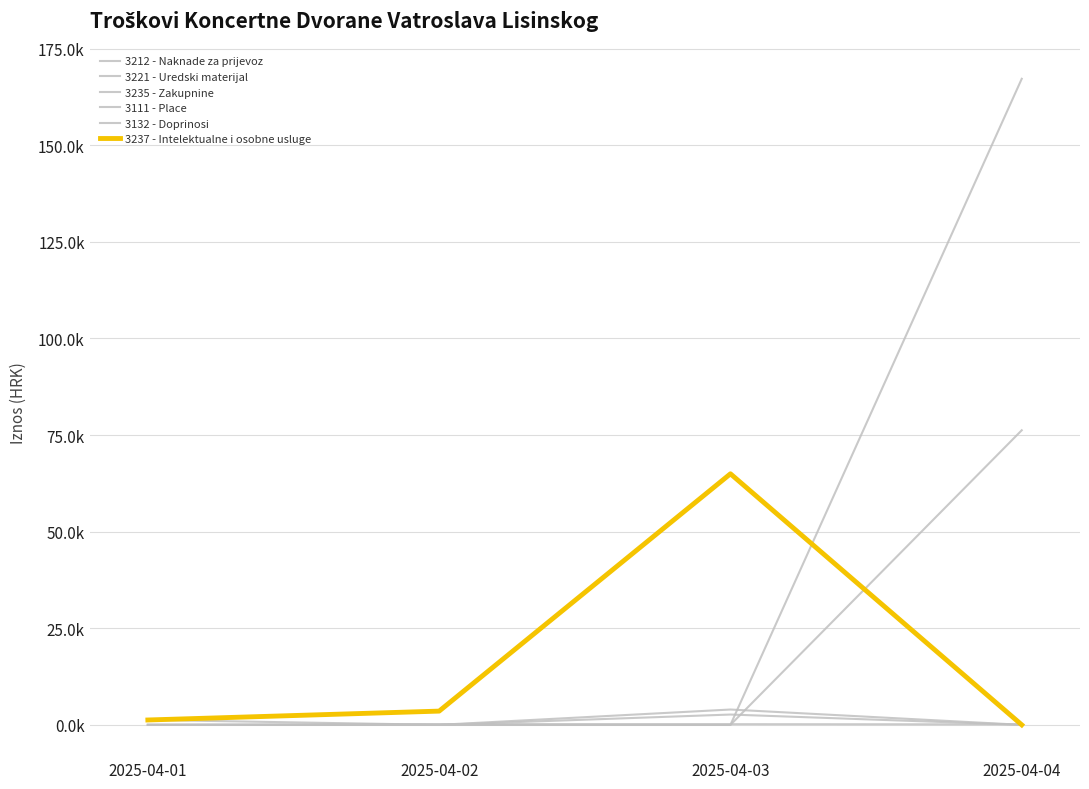

At 2025-04-03, list the series in order from smallest to largest.

3111 - Place, 3132 - Doprinosi, 3235 - Zakupnine, 3212 - Naknade za prijevoz, 3221 - Uredski materijal, 3237 - Intelektualne i osobne usluge